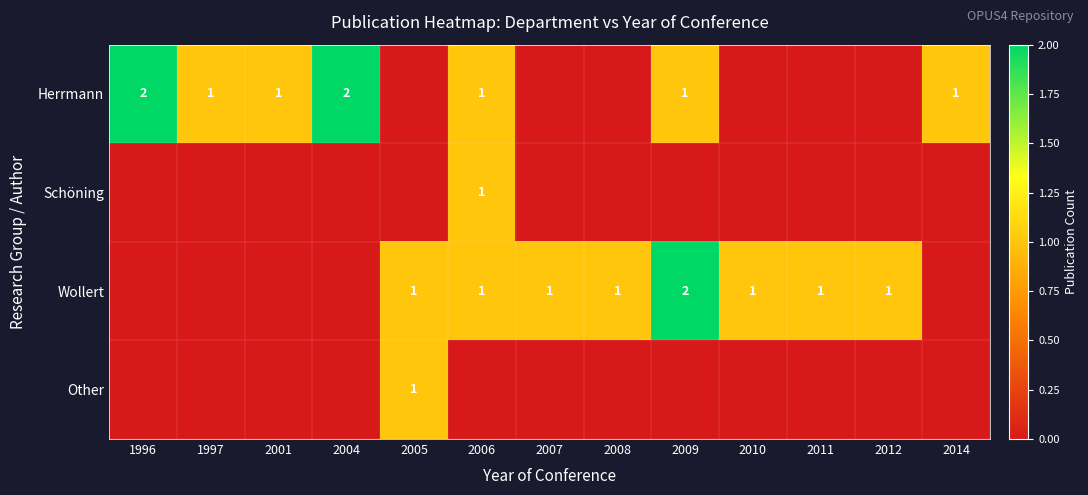

True or false: Wollert has a value of 2 at 2011.

False